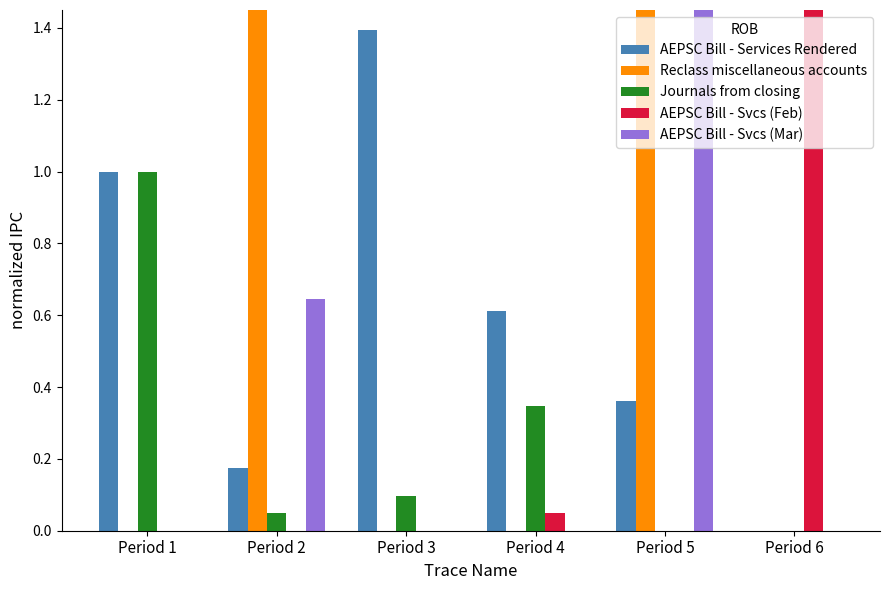

What is the sum of all Reclass miscellaneous accounts values?

2.5